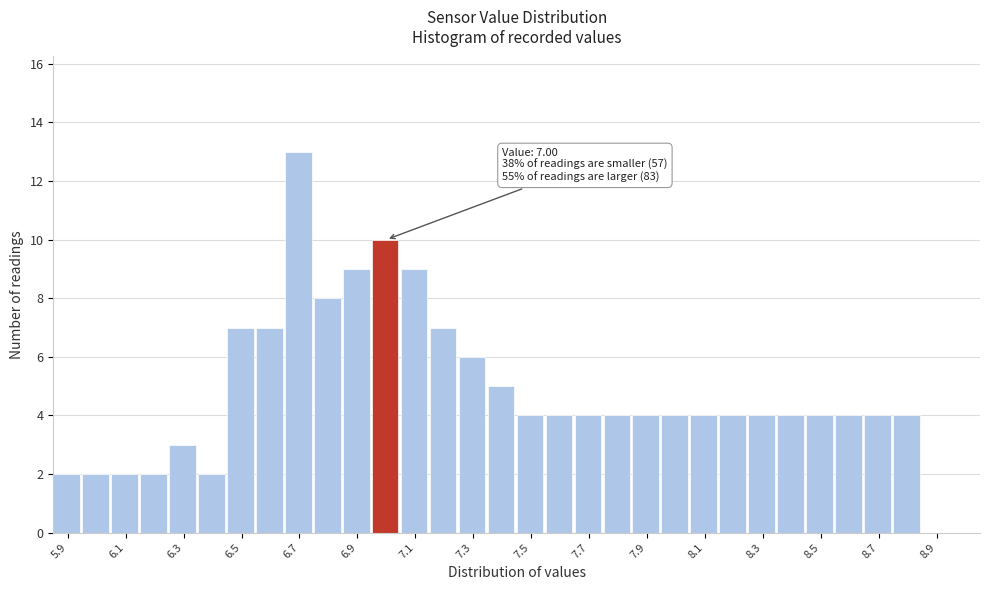

Over which range of the x-axis is the bar tallest?

6.65 to 6.75